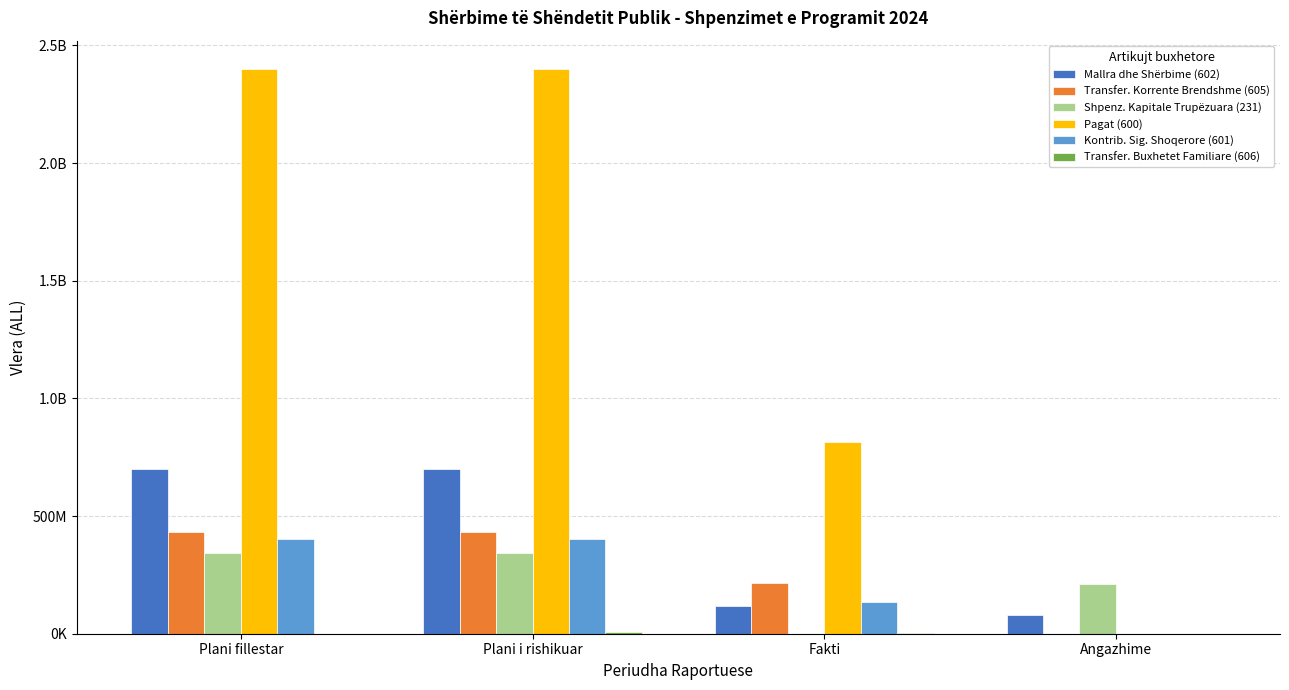

Where is Transfer. Korrente Brendshme (605) nearest to the value 215235000?

Fakti